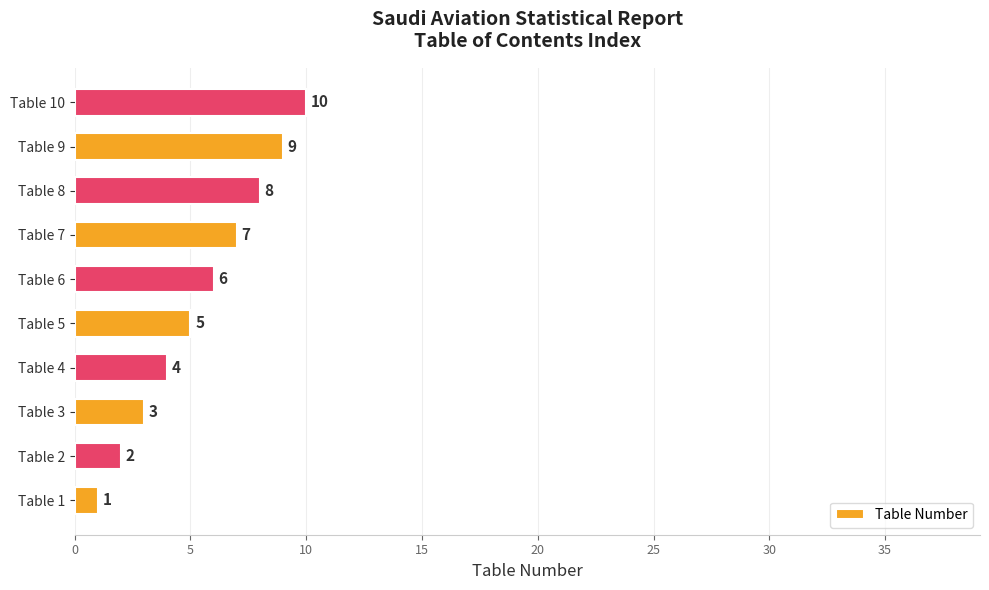

Which has a higher value, Table 3 or Table 9?

Table 9